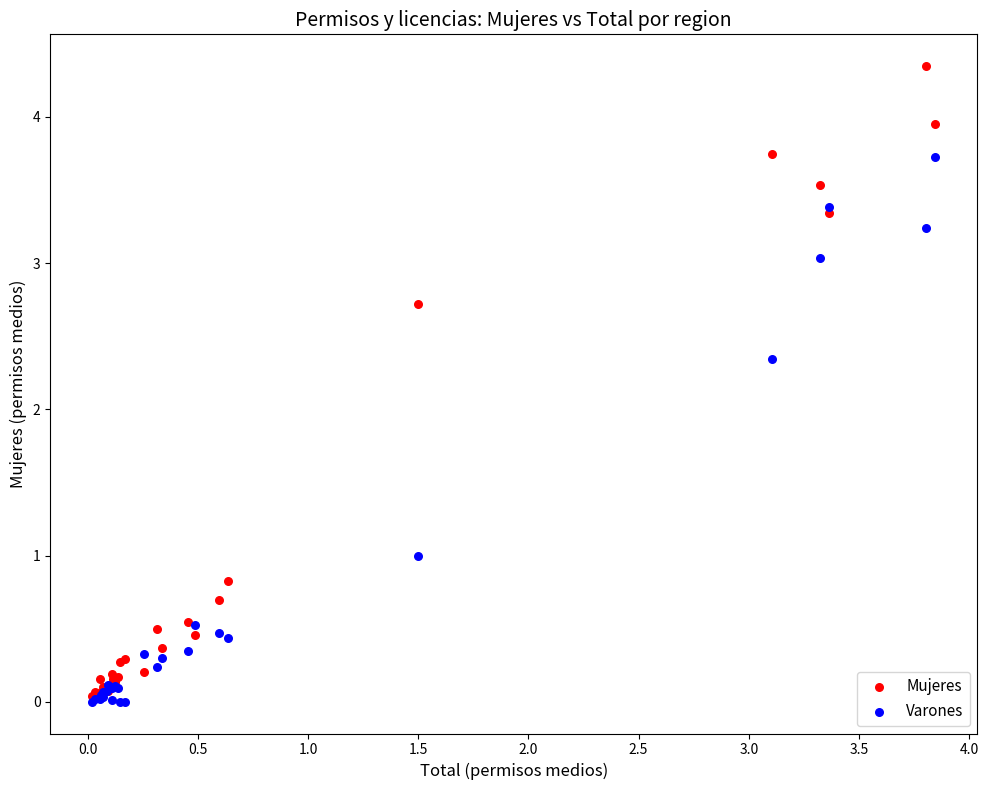

What are all the series names shown in the legend?

Mujeres, Varones